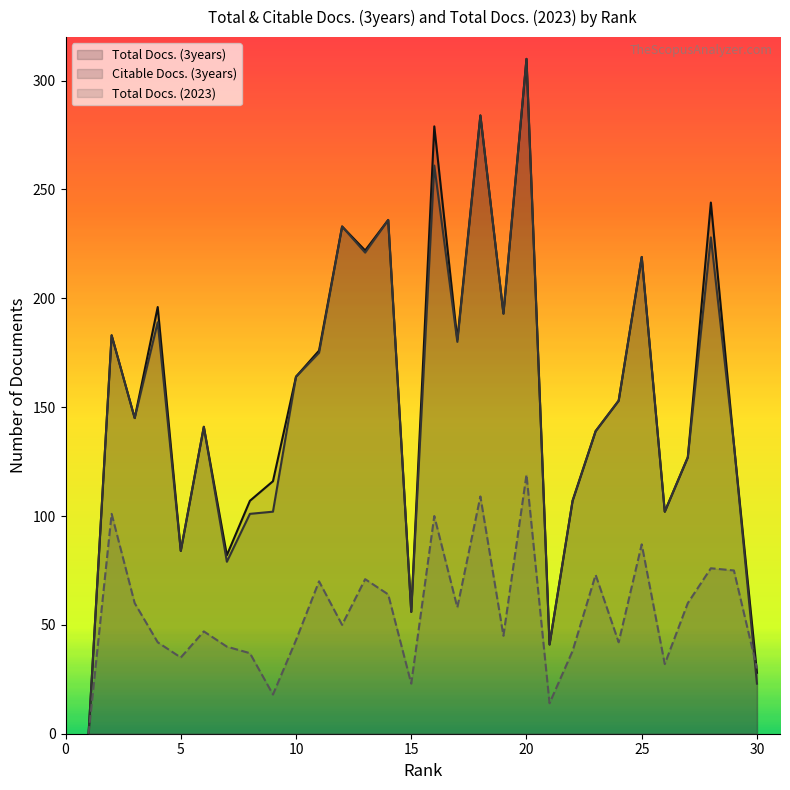

What is the maximum value shown in the chart?

310